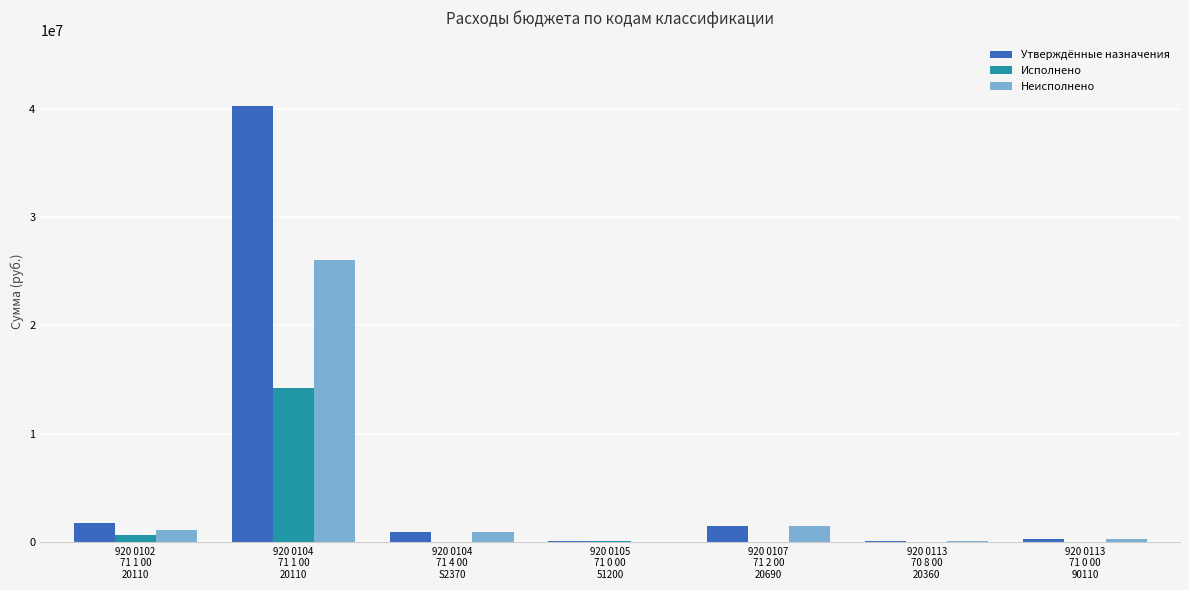

What is the average value of the Исполнено series?

2140404.0